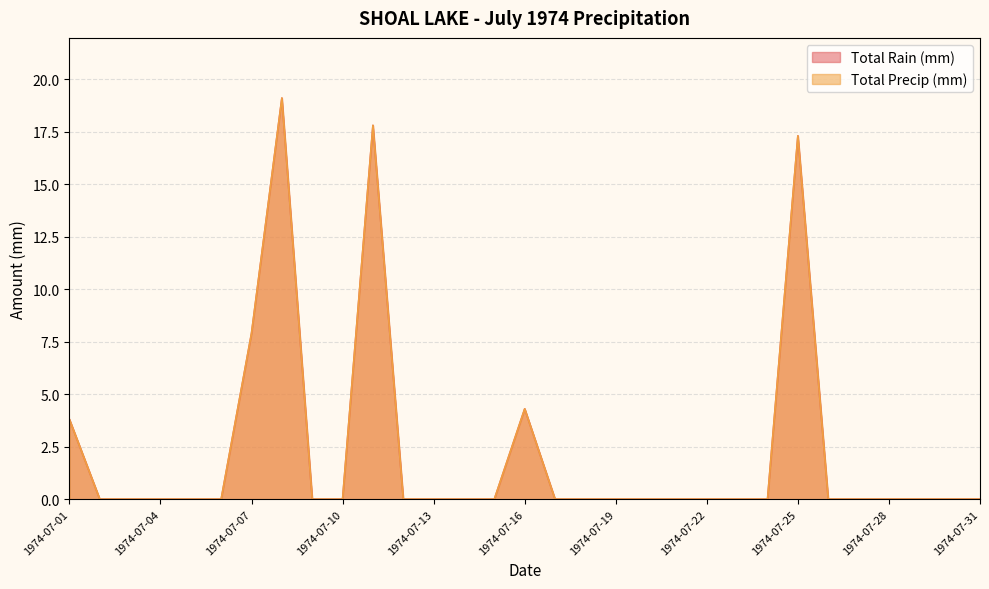

How many categories are shown in the chart?

31